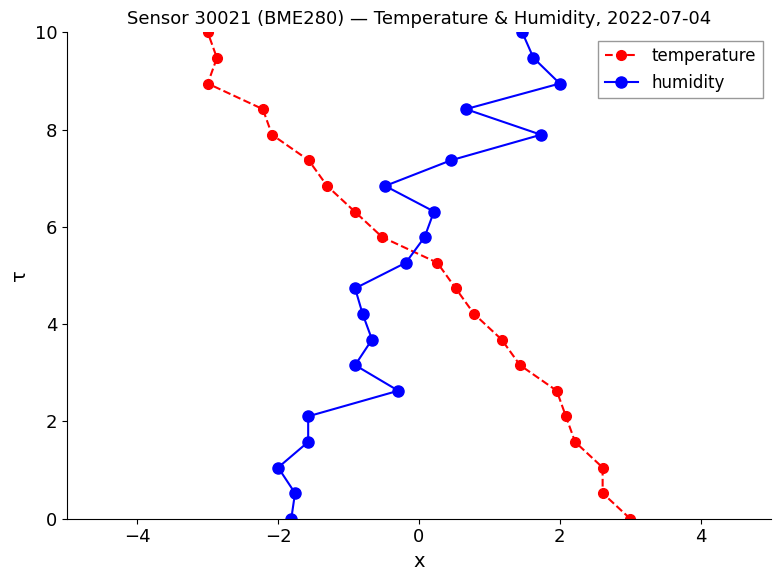

At how many categories does at least one series exceed 0?

19